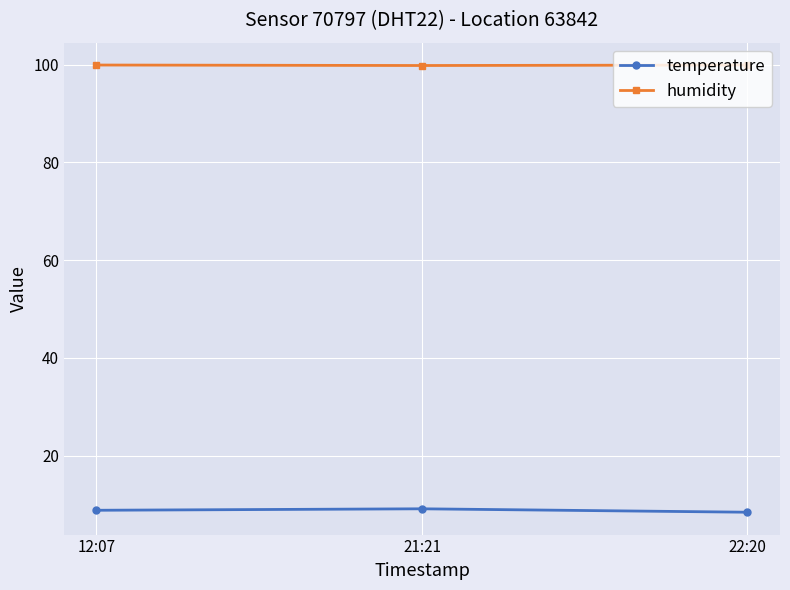

The value of humidity at 21:21 is 44.4. True or false?

False